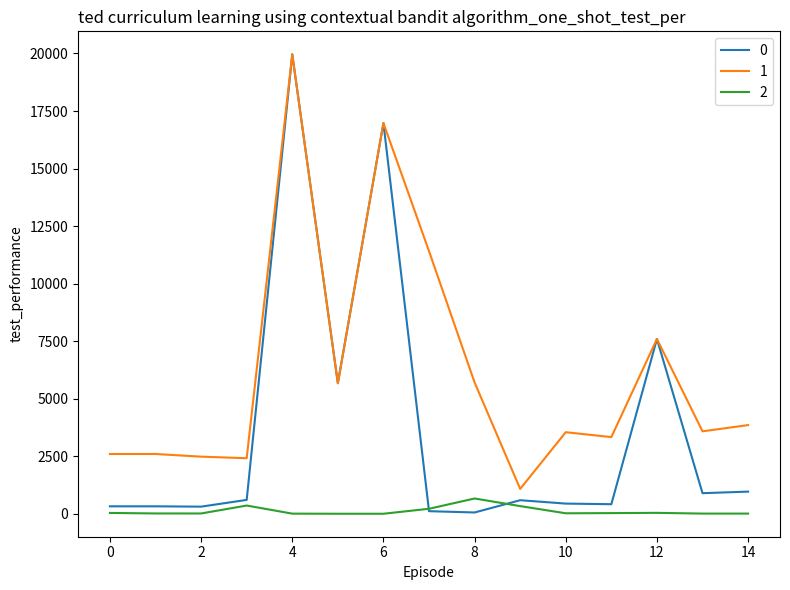

What is the maximum value for 2?

665.0